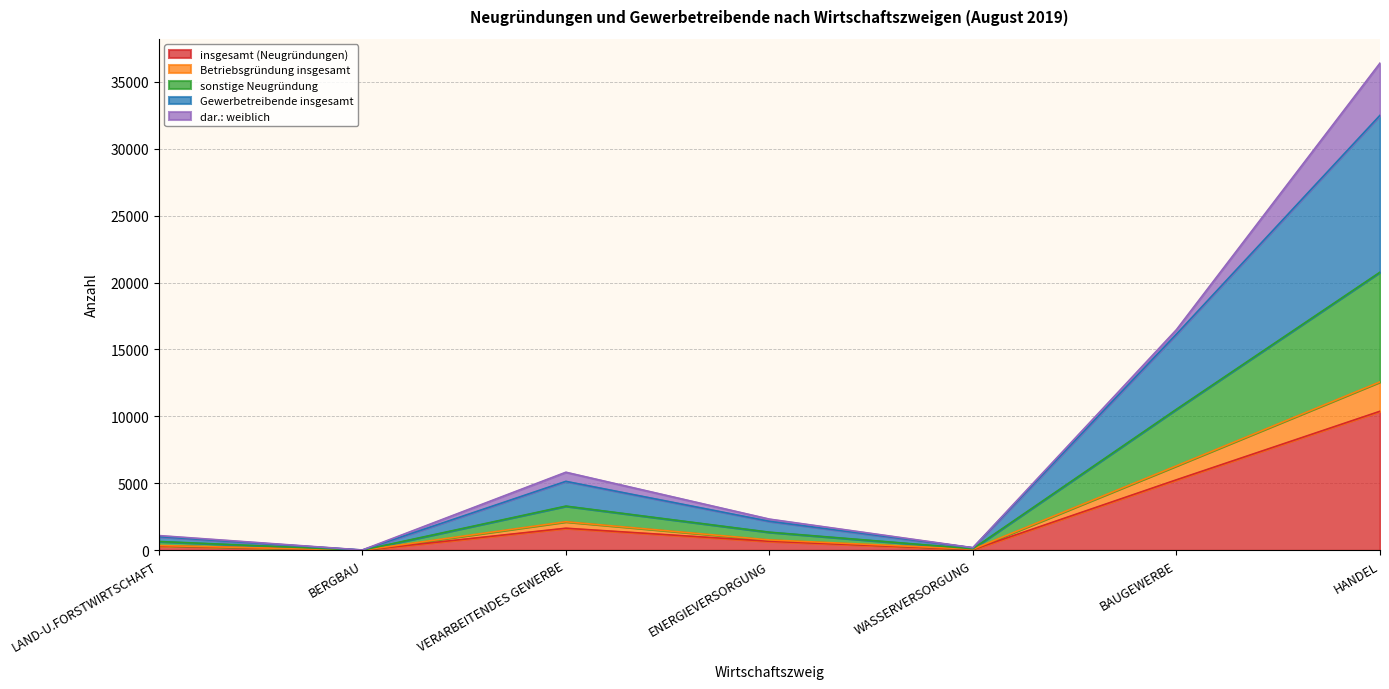

True or false: Betriebsgründung insgesamt and insgesamt (Neugründungen) intersect in this chart.

False